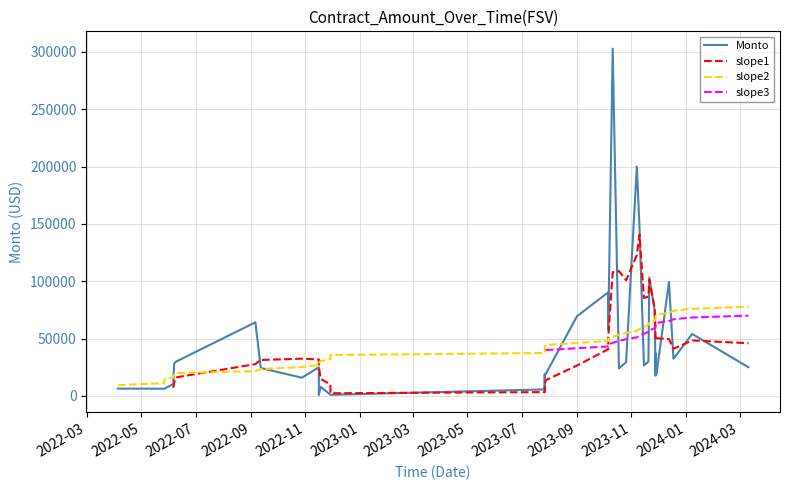

At which label is the value closest to 151760?

2023-11-10